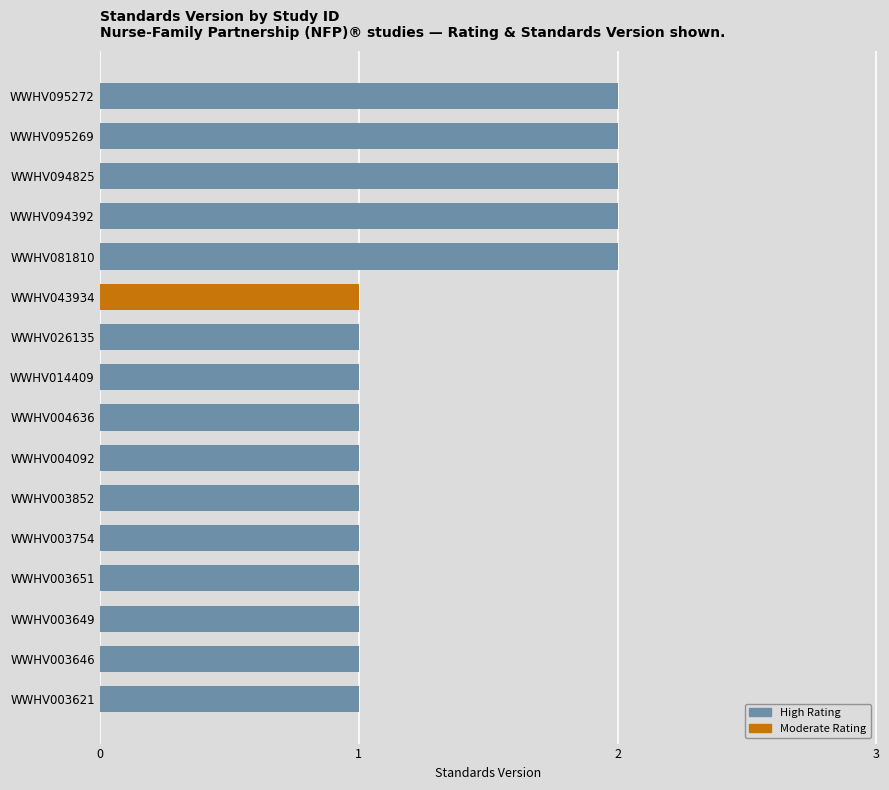

Reading bottom to top, what are all the values shown in this chart?

WWHV003621=1	WWHV003646=1	WWHV003649=1	WWHV003651=1	WWHV003754=1	WWHV003852=1	WWHV004092=1	WWHV004636=1	WWHV014409=1	WWHV026135=1	WWHV043934=1	WWHV081810=2	WWHV094392=2	WWHV094825=2	WWHV095269=2	WWHV095272=2